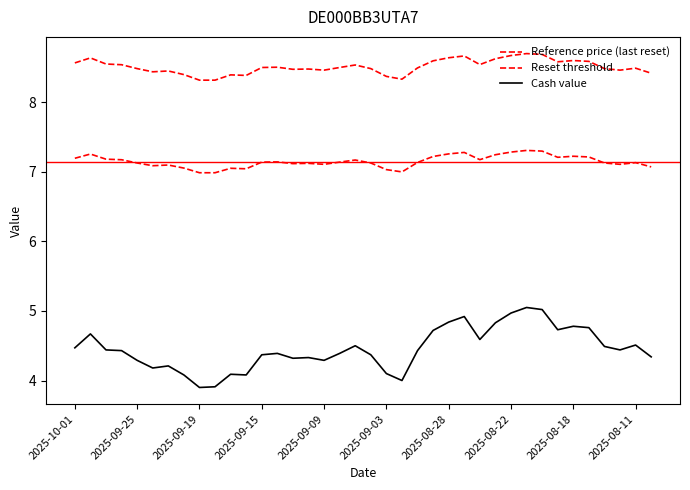

Which category has the highest value across all series?

29